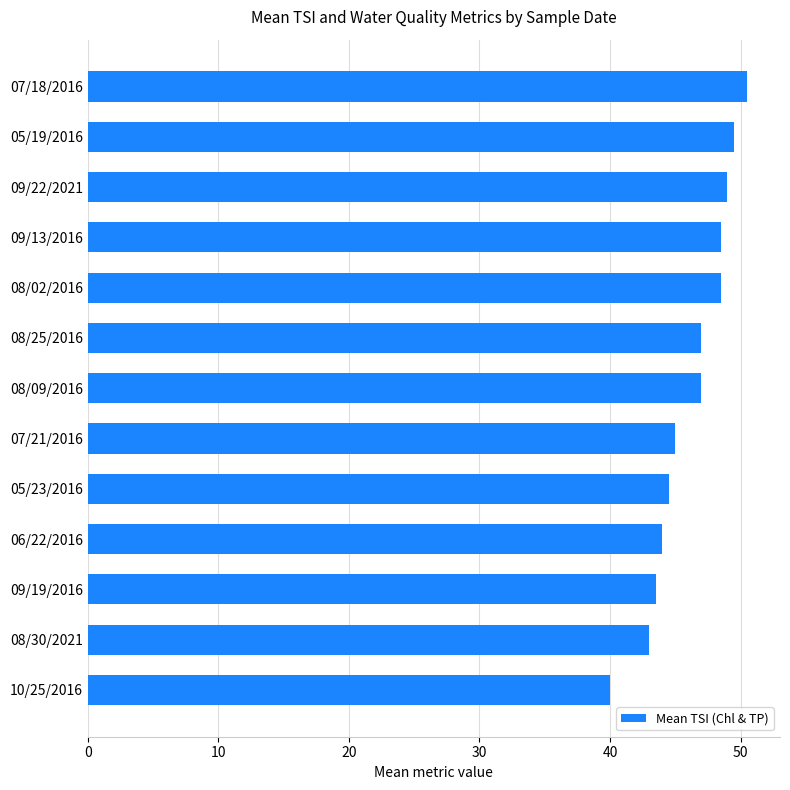

Between 07/18/2016 and 05/23/2016, which is larger?

07/18/2016